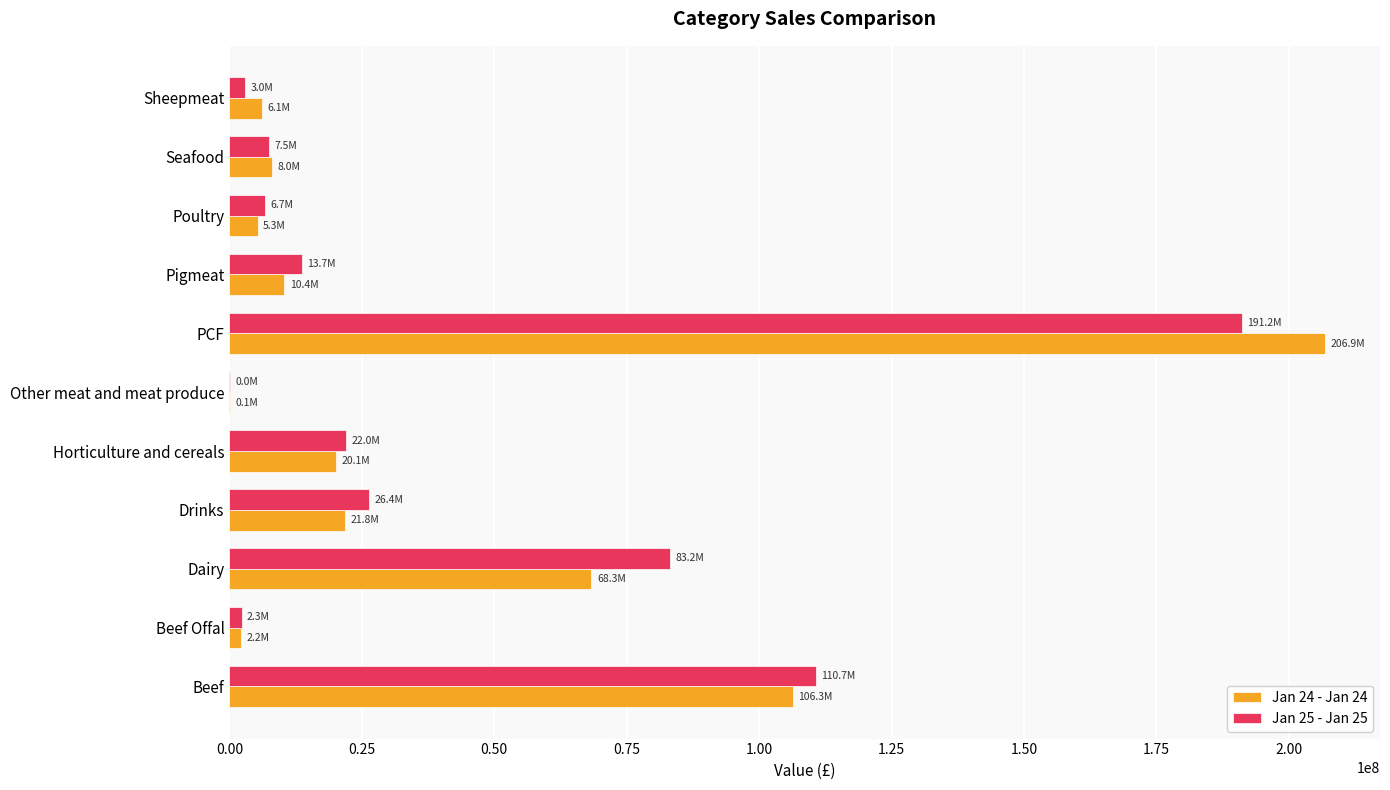

Which series changed the most between Horticulture and cereals and Poultry?

Jan 25 - Jan 25